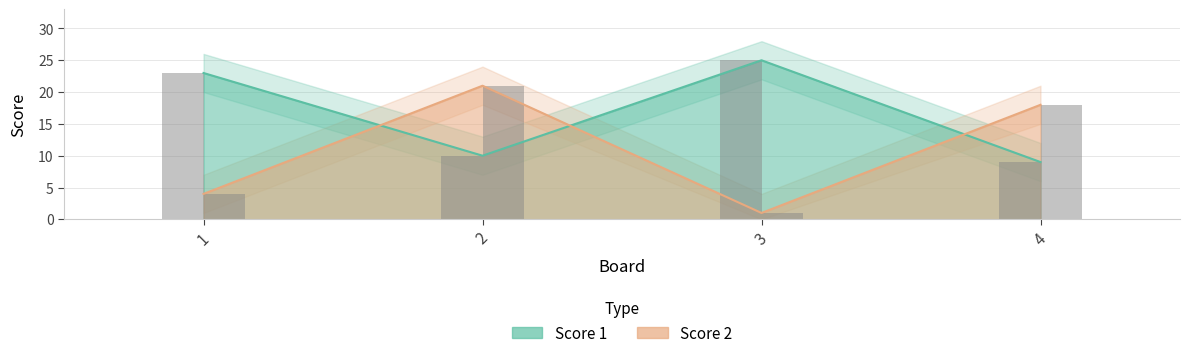

What is the value of the Score 2 bar at the 4th from the left?

18